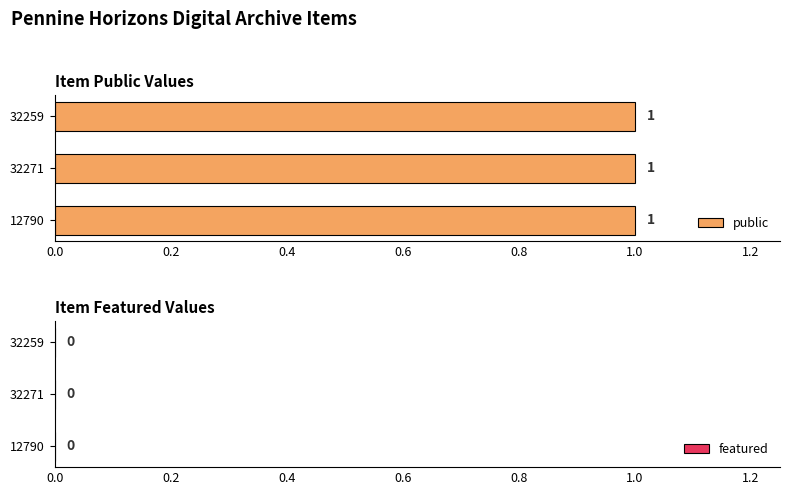

What is the sum of all public values?

3